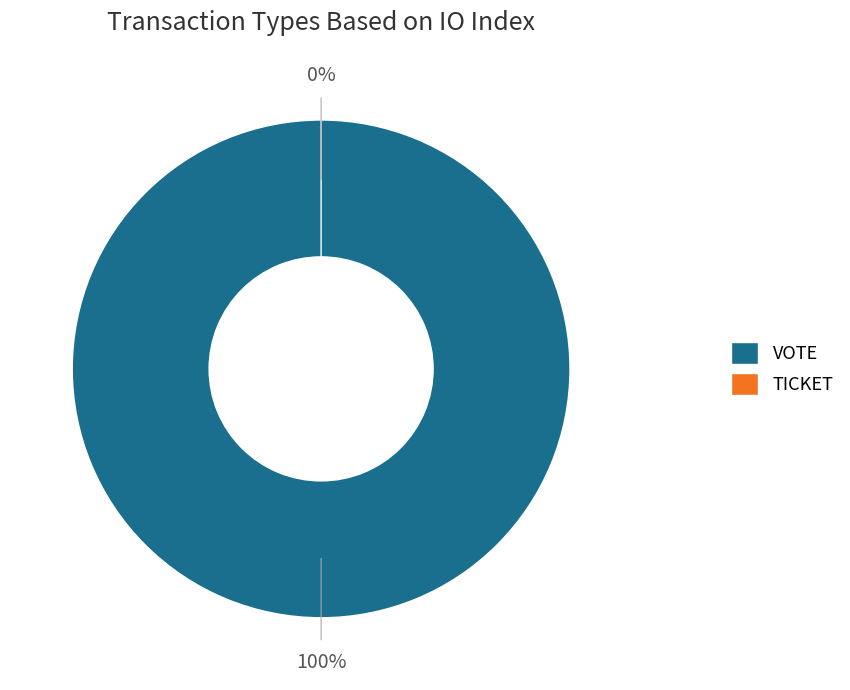

To the nearest percent, what is the difference between the Vote and Ticket slice percentages?

100%